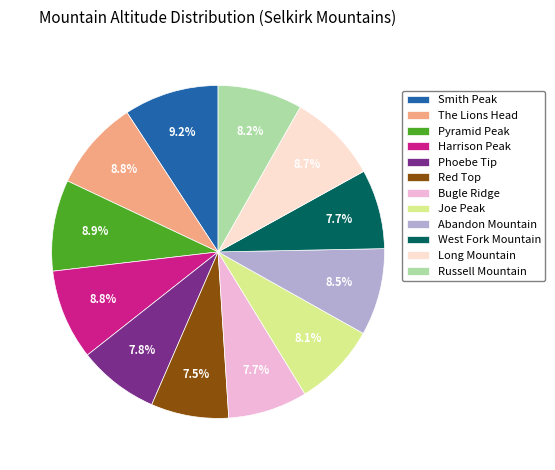

Is there a majority slice in this chart?

No